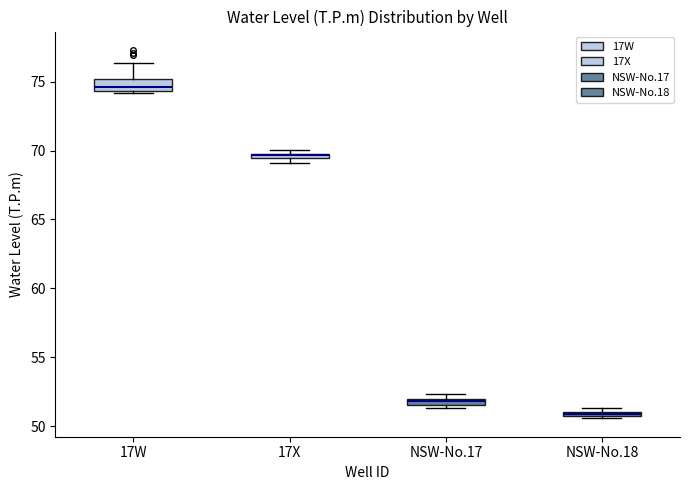

Where is the lower edge of the box for 17W on the y-axis? The values are not printed on the chart, so give them approximately, as read against the axis.

74.5